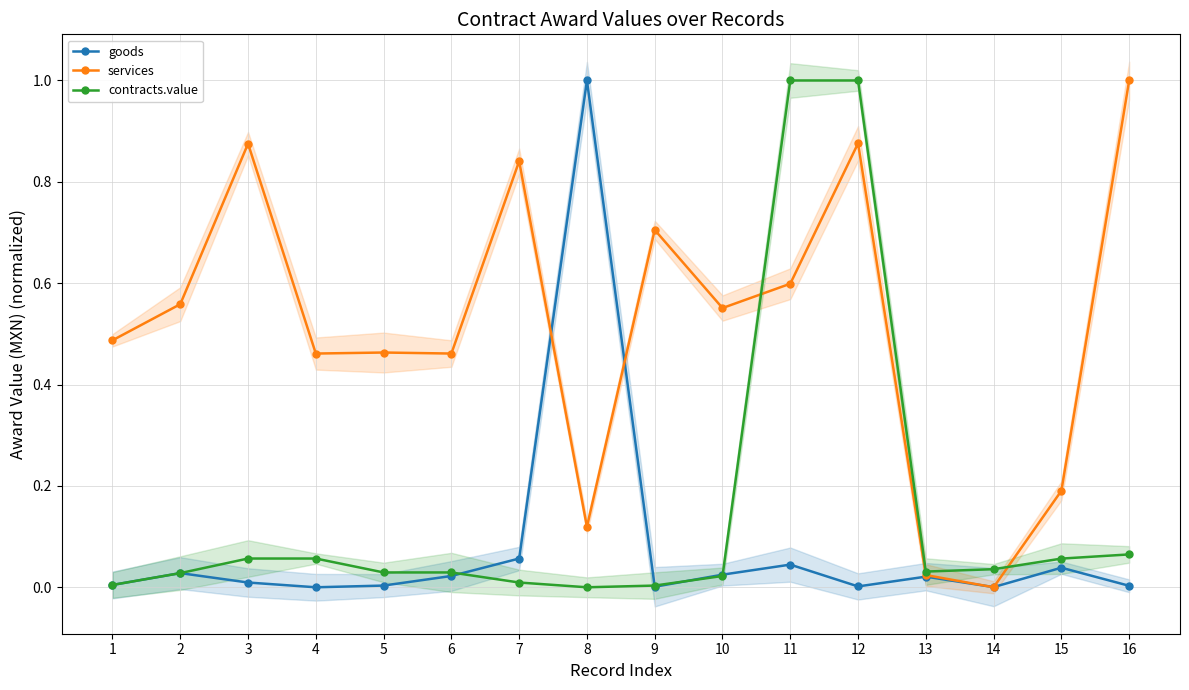

The value of services at 12 is 0.4. True or false?

False